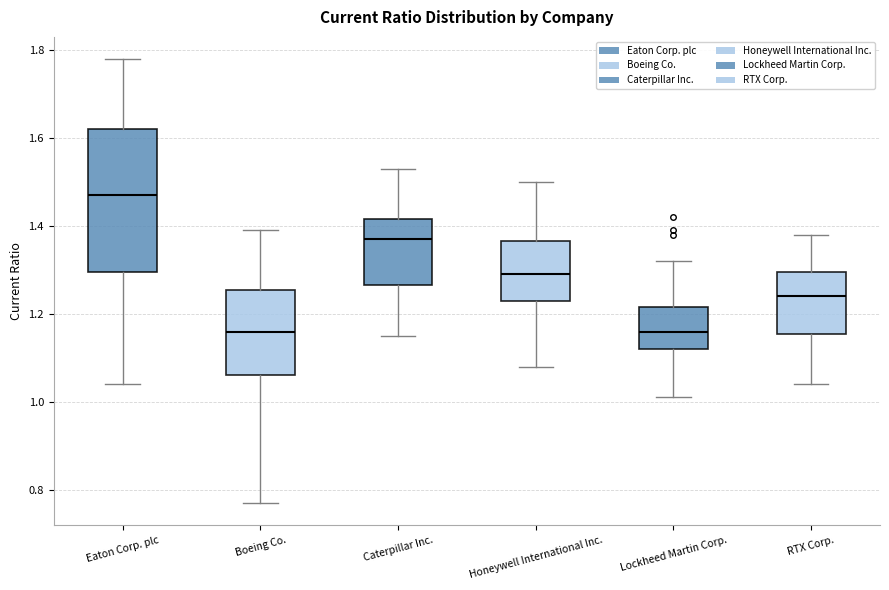

Reading left to right, read every box against the y-axis: the position of its median line, the range the box covers, and the ends of its whiskers. The values are not printed on the chart, so give them approximately, as read against the axis.

Eaton Corp. plc: median 1.48, box 1.30 to 1.62, whiskers 1.04 to 1.78
Boeing Co.: median 1.16, box 1.06 to 1.26, whiskers 0.78 to 1.40
Caterpillar Inc.: median 1.38, box 1.26 to 1.42, whiskers 1.16 to 1.54
Honeywell International Inc.: median 1.30, box 1.24 to 1.36, whiskers 1.08 to 1.50
Lockheed Martin Corp.: median 1.16, box 1.12 to 1.22, whiskers 1.02 to 1.32
RTX Corp.: median 1.24, box 1.16 to 1.30, whiskers 1.04 to 1.38